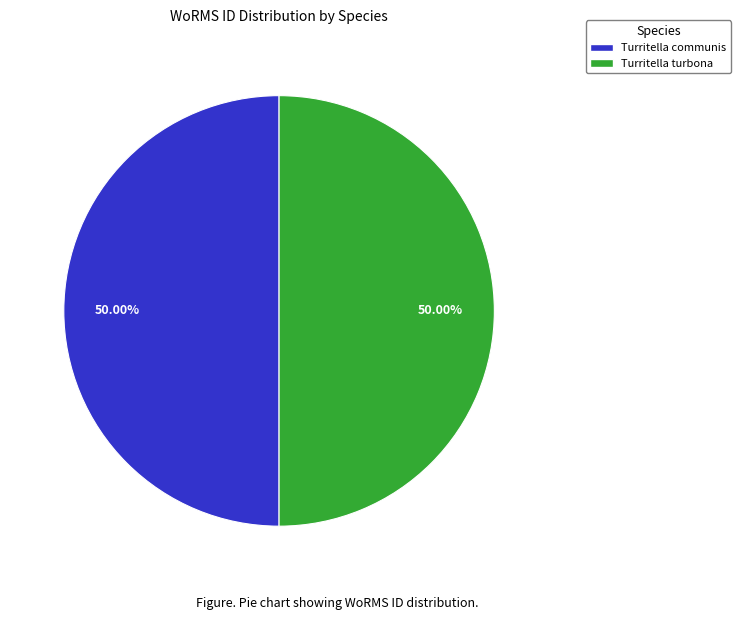

How many slices are in this pie chart?

2